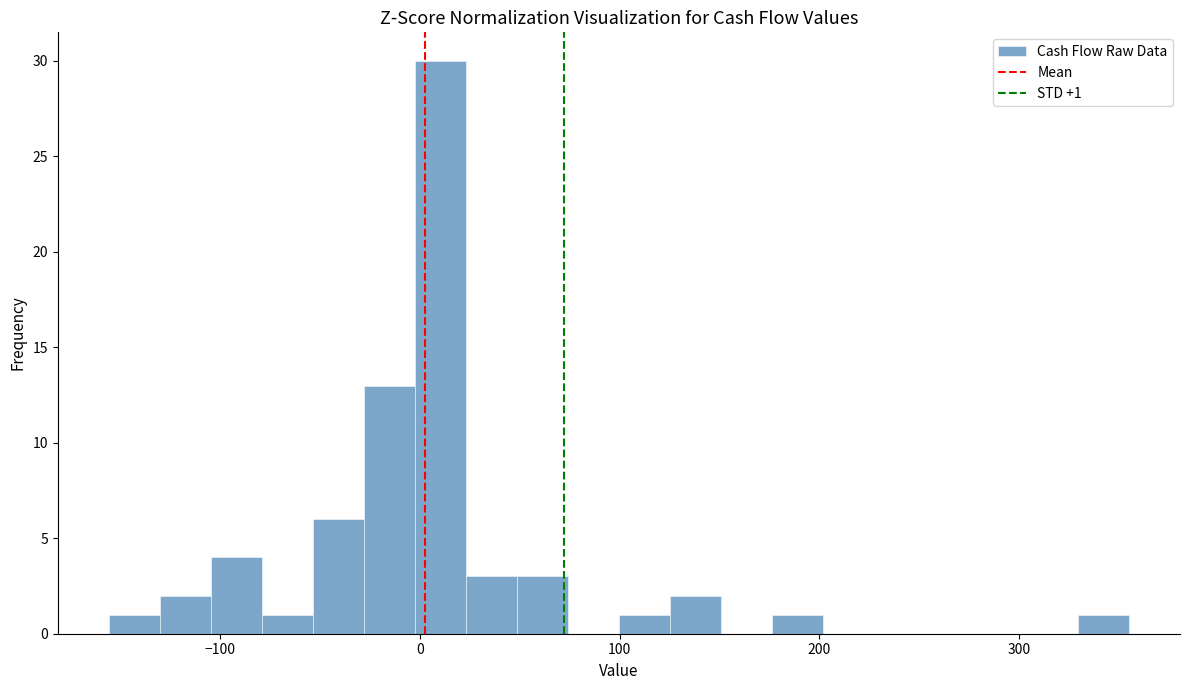

Around what value on the x-axis is the tallest bar? Give the approximate position of its centre, as read against the axis.

10